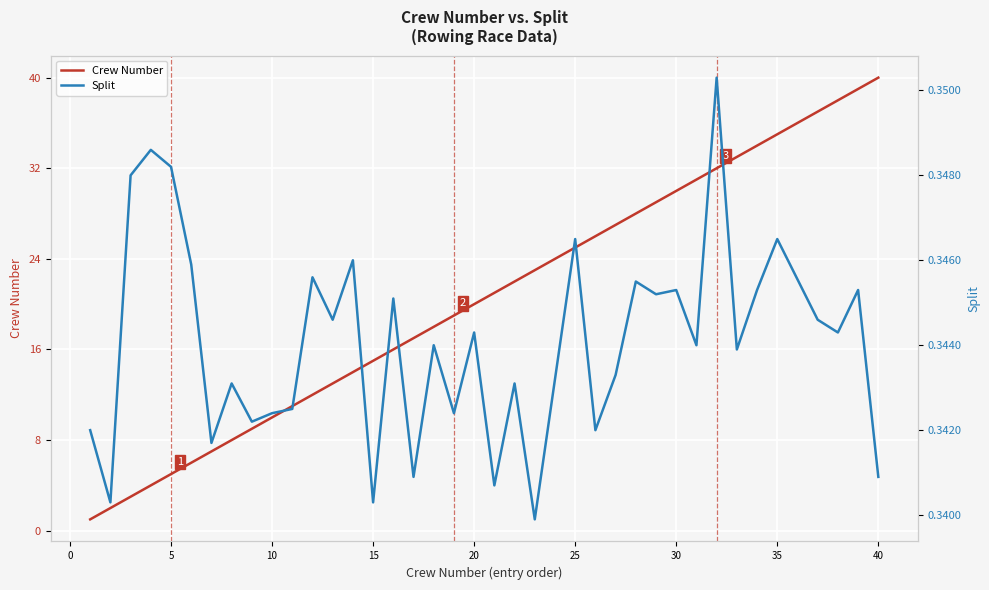

Which category has the highest value in the Crew Number series?

40